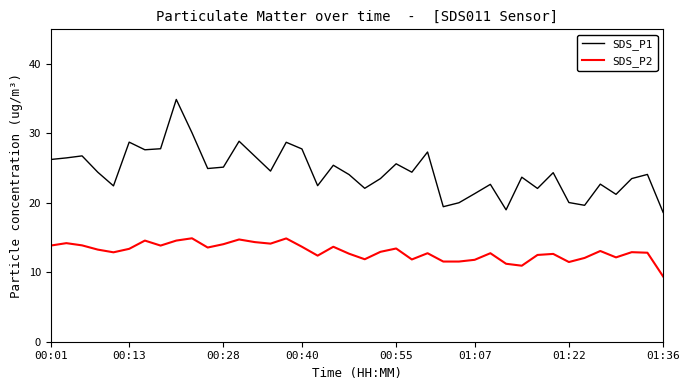

What is the difference between the maximum and minimum values in the SDS_P2 series?

5.5